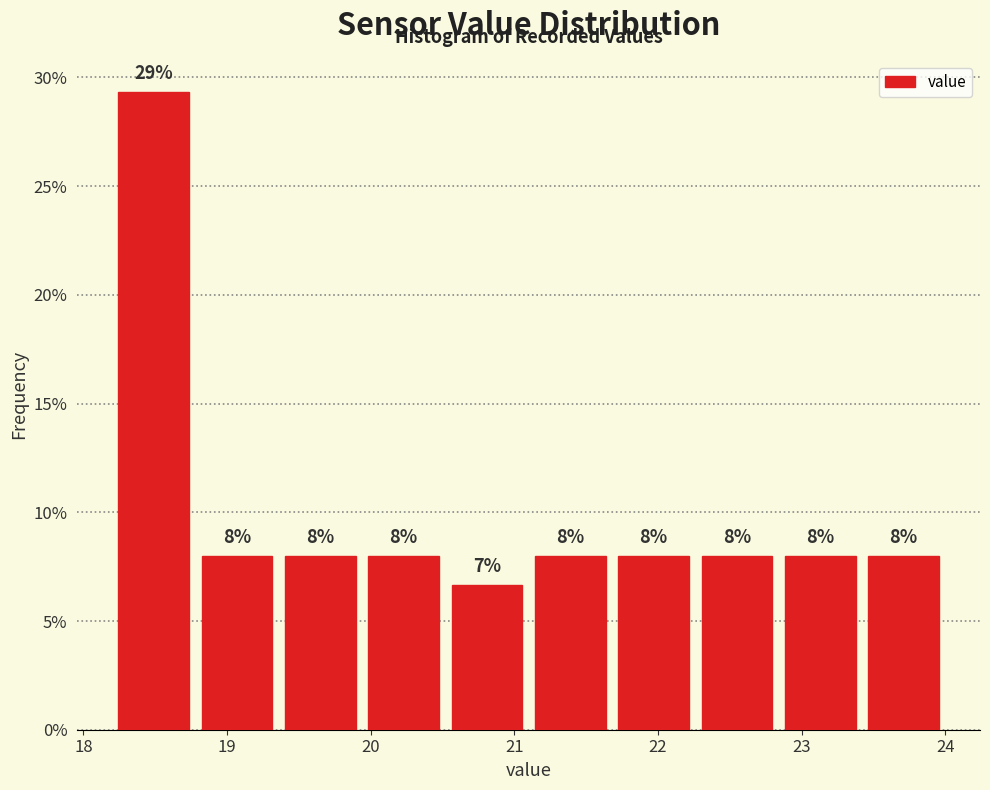

Which range on the x-axis has the tallest bar?

18.20 to 18.78